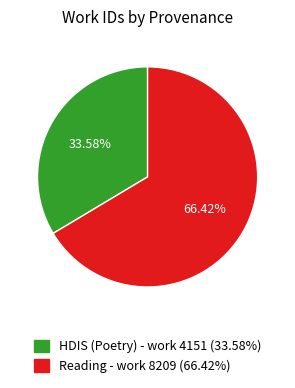

True or false: Reading - work 8209 accounts for 57% of the total.

False